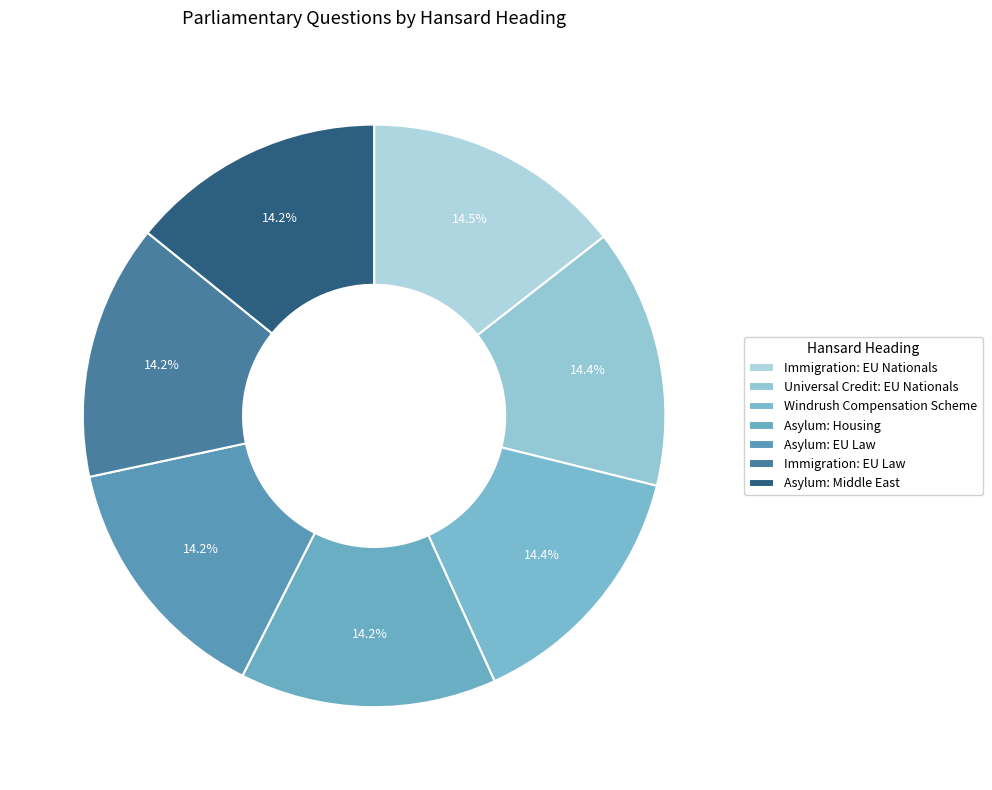

How many slices are in this pie chart?

7